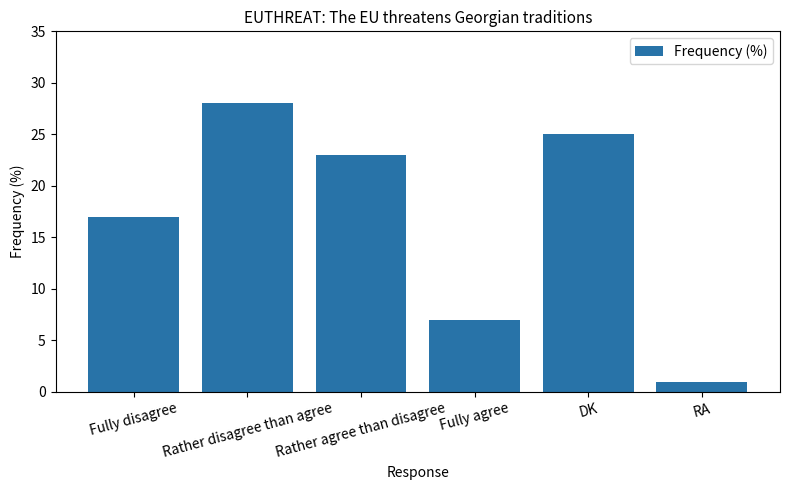

Is it true that the value at DK is 25?

True